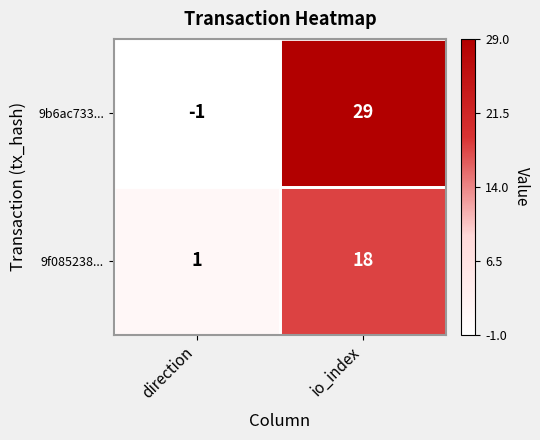

What is the average value of the 9b6ac733... series?

14